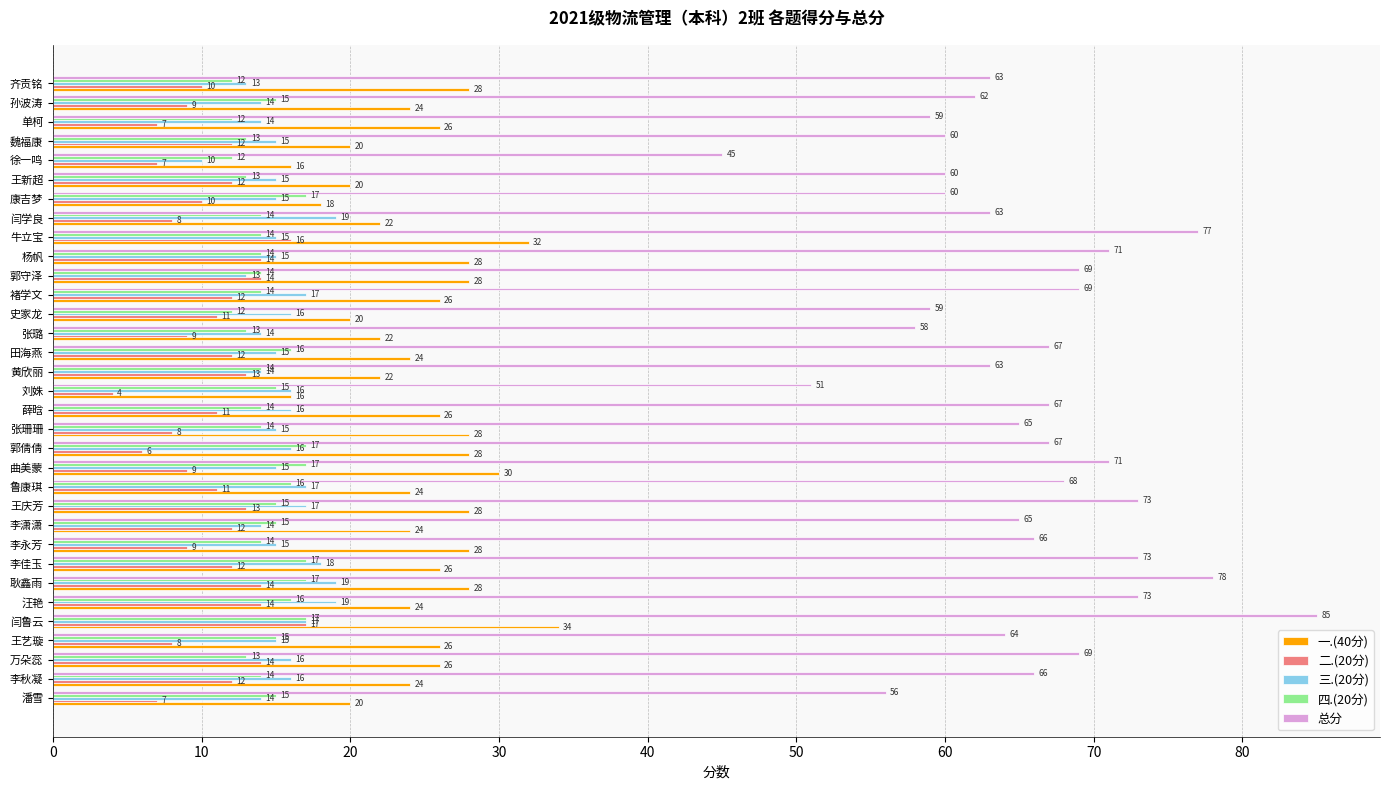

What is the greatest value displayed?

85